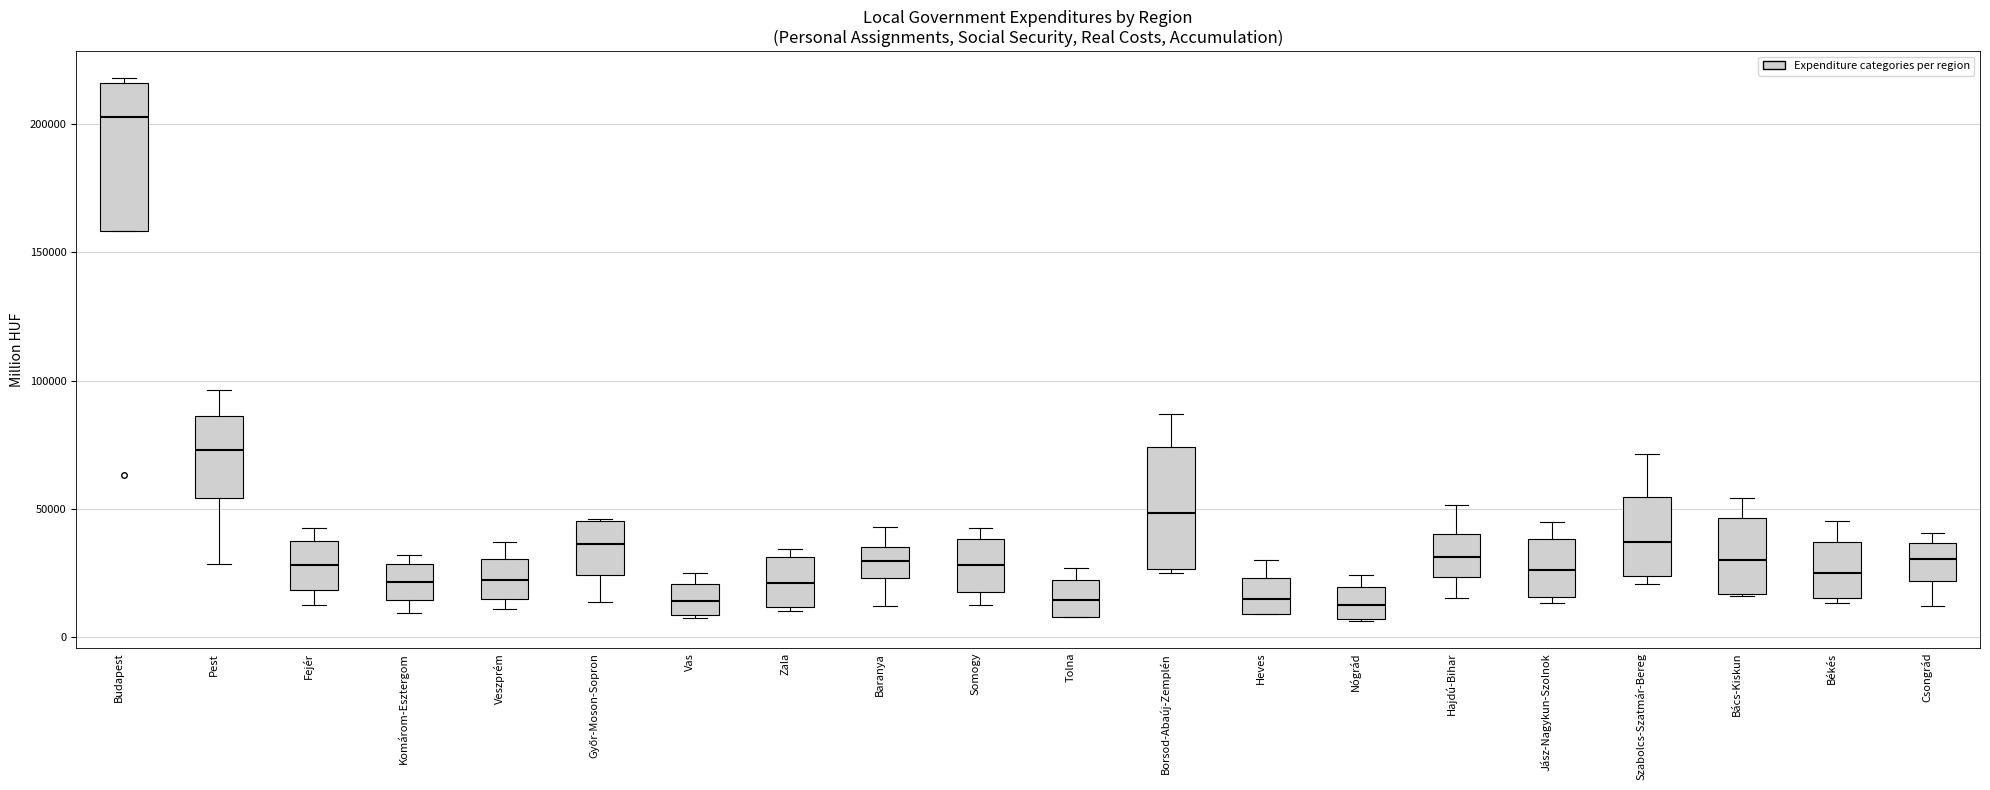

Reading left to right, transcribe this box plot: for each box, give where its median line is, the range the box spans, and where its two whiskers end, as read against the y-axis. The values are not printed on the chart, so give them approximately, as read against the axis.

Budapest: median 205000, box 160000 to 215000, whiskers 160000 to 220000
Pest: median 75000, box 55000 to 85000, whiskers 30000 to 95000
Fejér: median 30000, box 20000 to 35000, whiskers 10000 to 40000
Komárom-Esztergom: median 20000, box 15000 to 30000, whiskers 10000 to 30000 (just above the box's upper edge)
Veszprém: median 20000, box 15000 to 30000, whiskers 10000 to 35000
Győr-Moson-Sopron: median 35000, box 25000 to 45000, whiskers 15000 to 45000
Vas: median 15000, box 10000 to 20000, whiskers 5000 to 25000
Zala: median 20000, box 10000 to 30000, whiskers 10000 (just below the box's lower edge) to 35000
Baranya: median 30000, box 25000 to 35000, whiskers 10000 to 45000
Somogy: median 30000, box 20000 to 40000, whiskers 10000 to 40000 (just above the box's upper edge)
Tolna: median 15000, box 10000 to 20000, whiskers 10000 to 25000
Borsod-Abaúj-Zemplén: median 50000, box 25000 to 75000, whiskers 25000 to 85000
Heves: median 15000, box 10000 to 25000, whiskers 10000 to 30000
Nógrád: median 15000, box 5000 to 20000, whiskers 5000 to 25000
Hajdú-Bihar: median 30000, box 25000 to 40000, whiskers 15000 to 50000
Jász-Nagykun-Szolnok: median 25000, box 15000 to 40000, whiskers 15000 (just below the box's lower edge) to 45000
Szabolcs-Szatmár-Bereg: median 35000, box 25000 to 55000, whiskers 20000 to 70000
Bács-Kiskun: median 30000, box 15000 to 45000, whiskers 15000 to 55000
Békés: median 25000, box 15000 to 35000, whiskers 15000 (just below the box's lower edge) to 45000
Csongrád: median 30000, box 20000 to 35000, whiskers 10000 to 40000